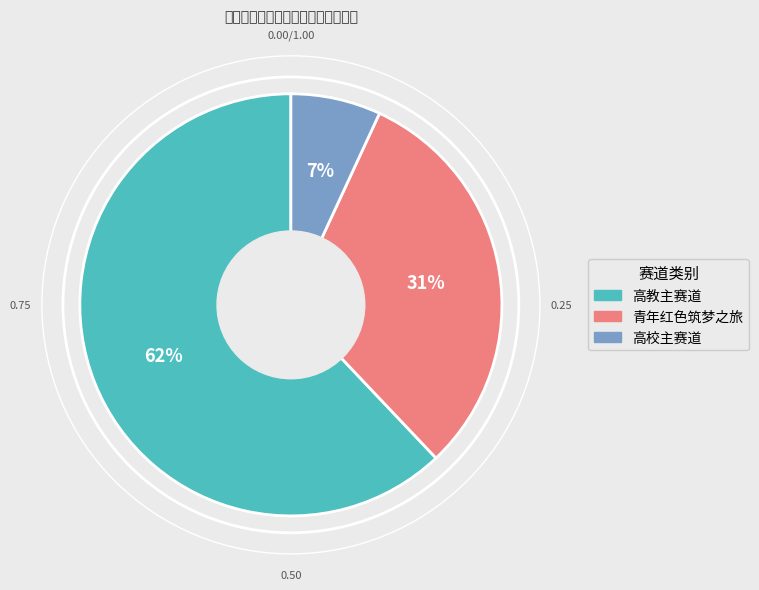

Approximately how many times larger is the value at 青年红色筑梦之旅 compared to 高教主赛道?

0.5